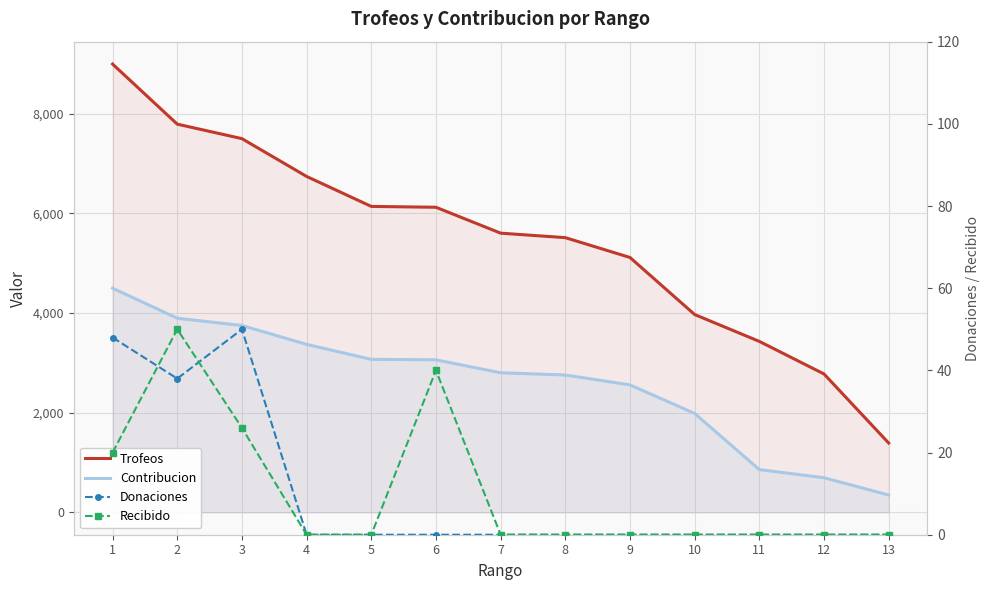

At which category does the chart reach its minimum across all series?

4